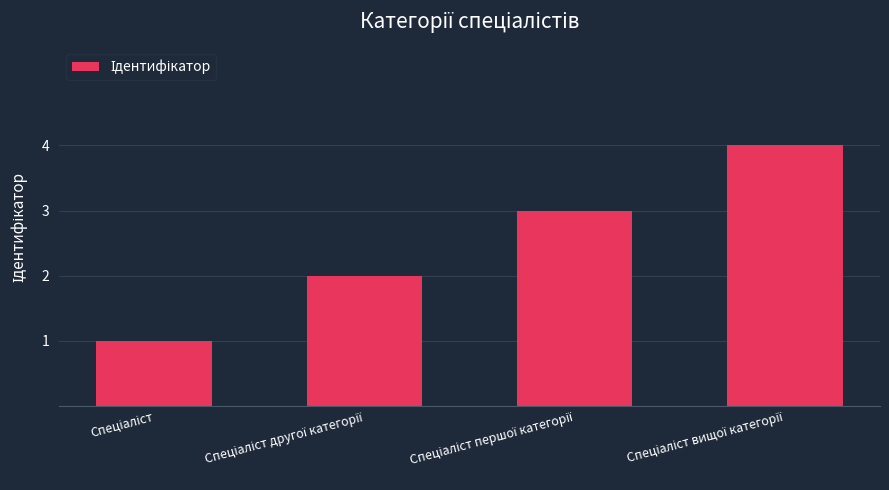

What is the difference between the maximum and minimum values?

3